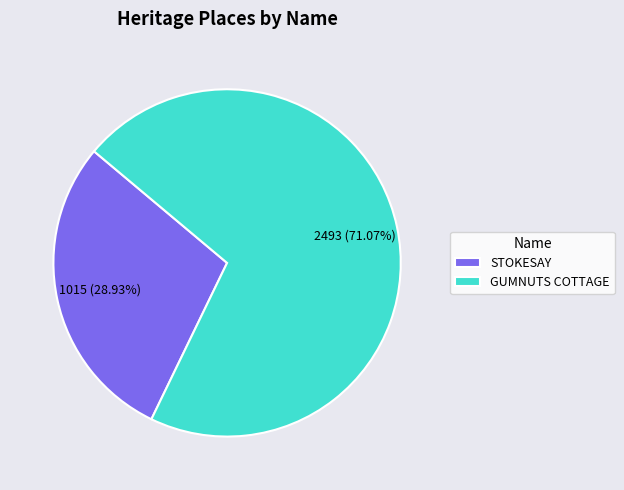

Which category accounts for the majority?

GUMNUTS COTTAGE